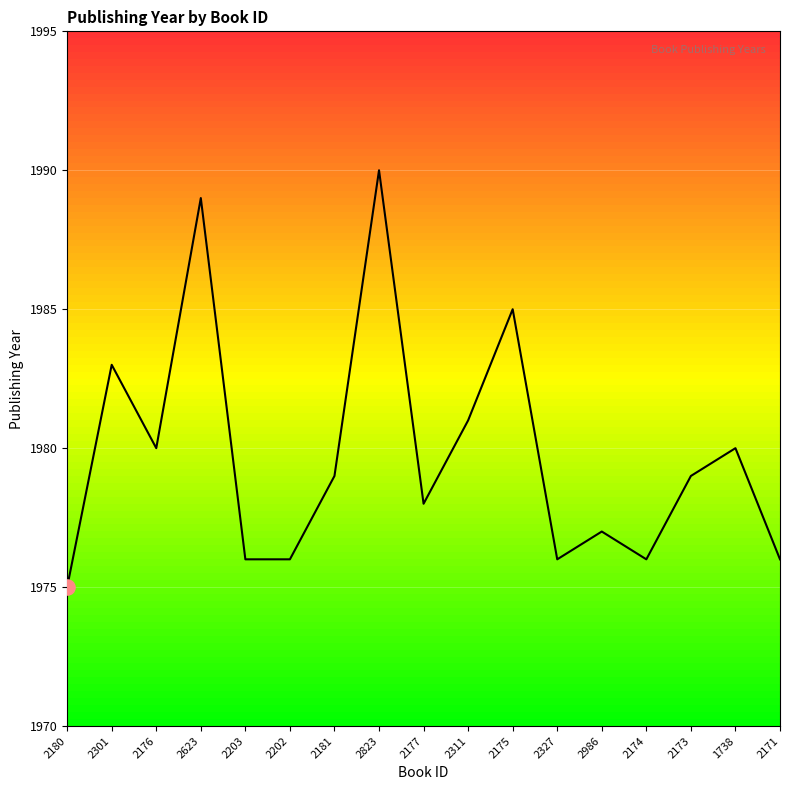

Which has a higher value, 2174 or 2181?

2181